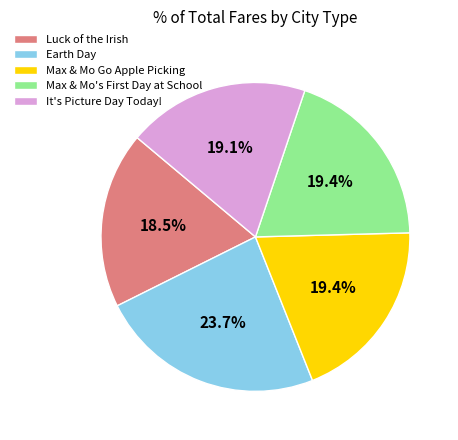

How many segments does this pie chart have?

5